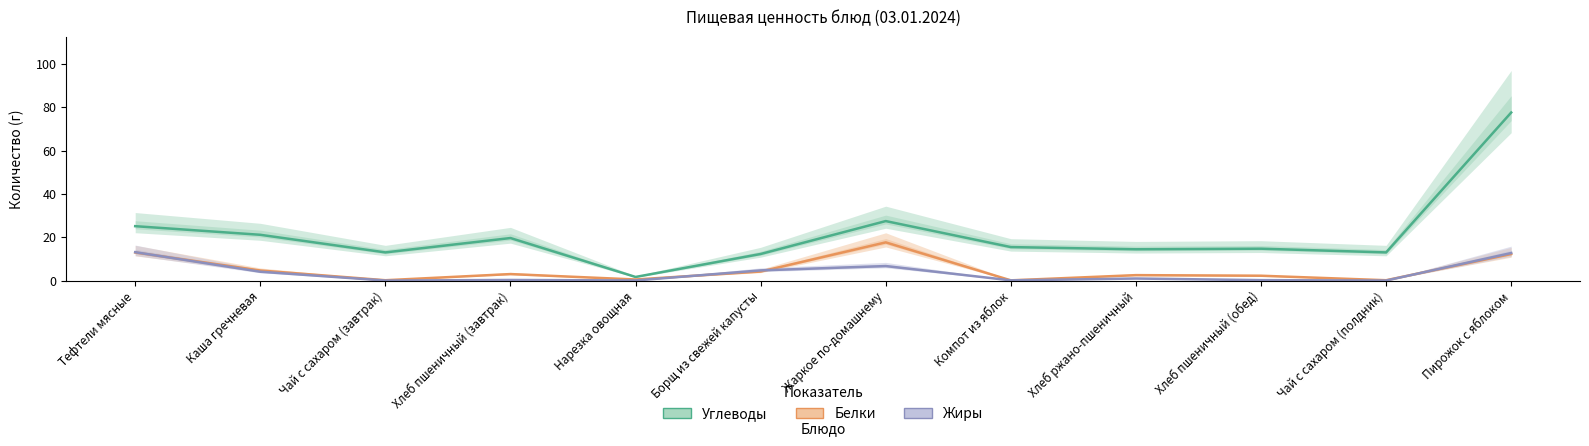

What is the label of the 5th point from the left?

Нарезка овощная